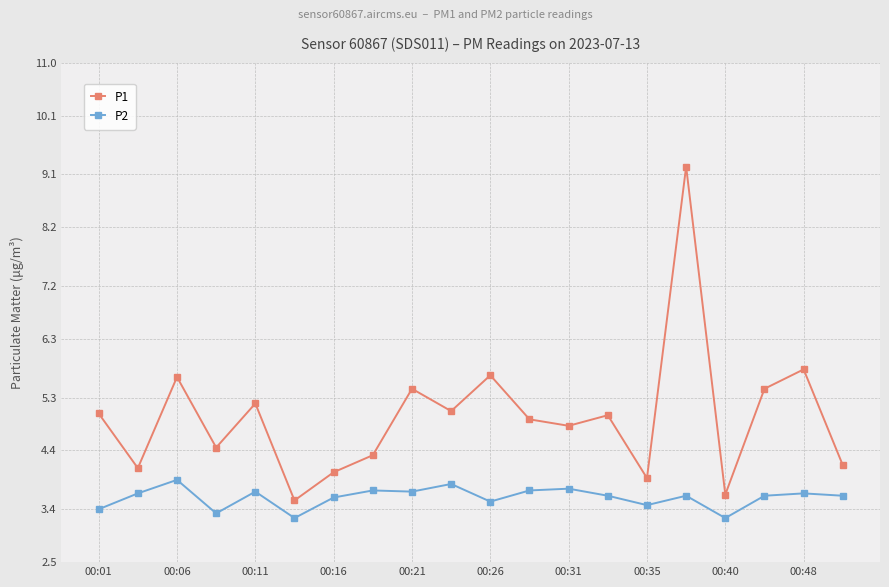

List the series in order of their overall mean, highest first.

P1, P2